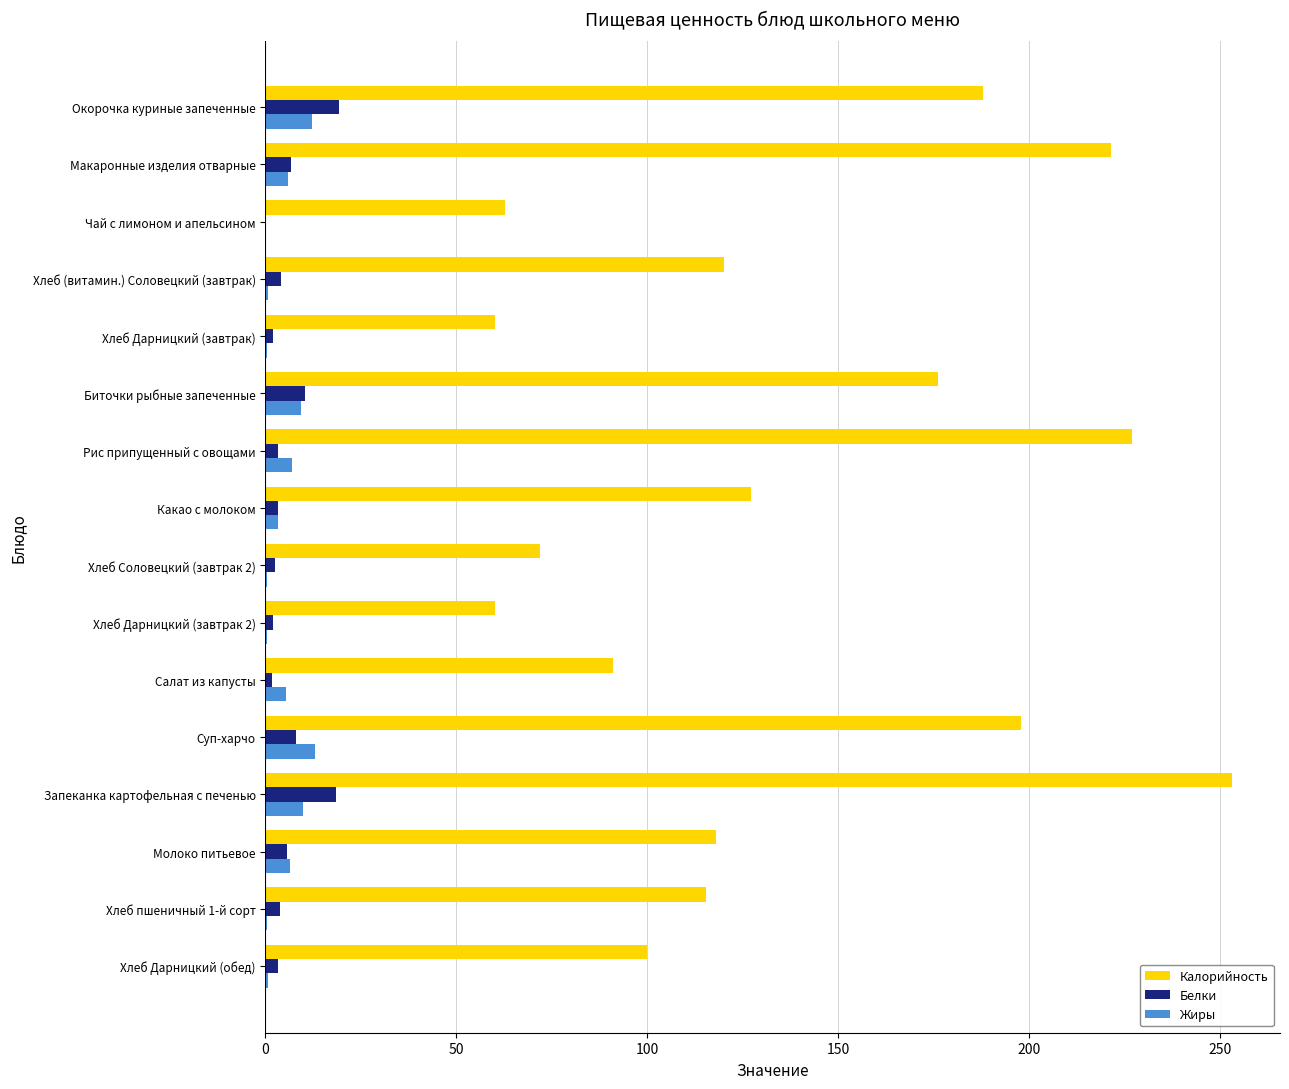

The value of Жиры at Чай с лимоном и апельсином is -8.1. True or false?

False